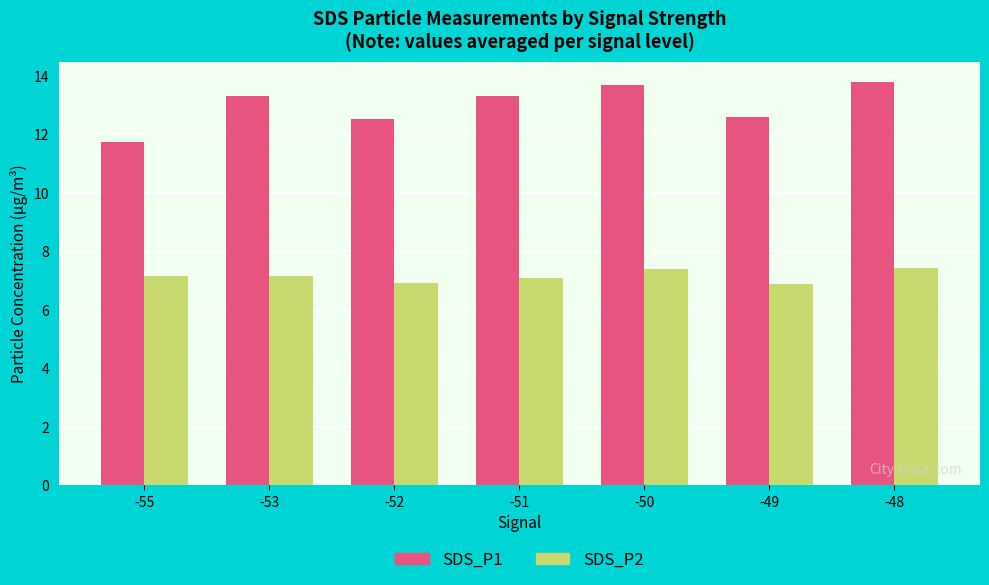

Where does the SDS_P1 series first go above 13?

-53